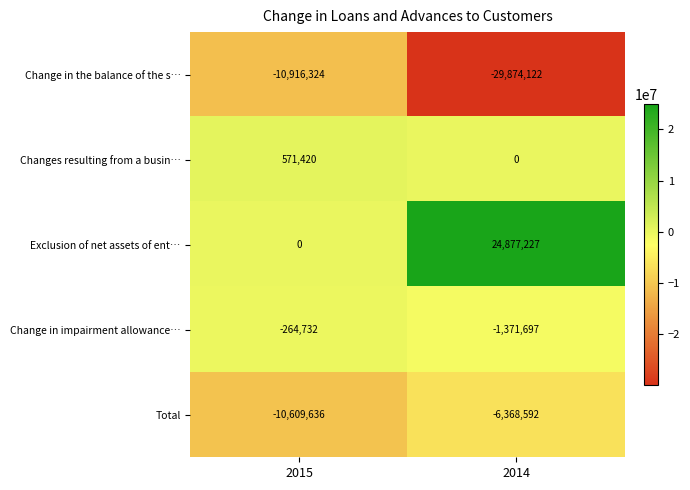

What is the sum of the Changes resulting from a busin… values at 2015 and 2014?

571420